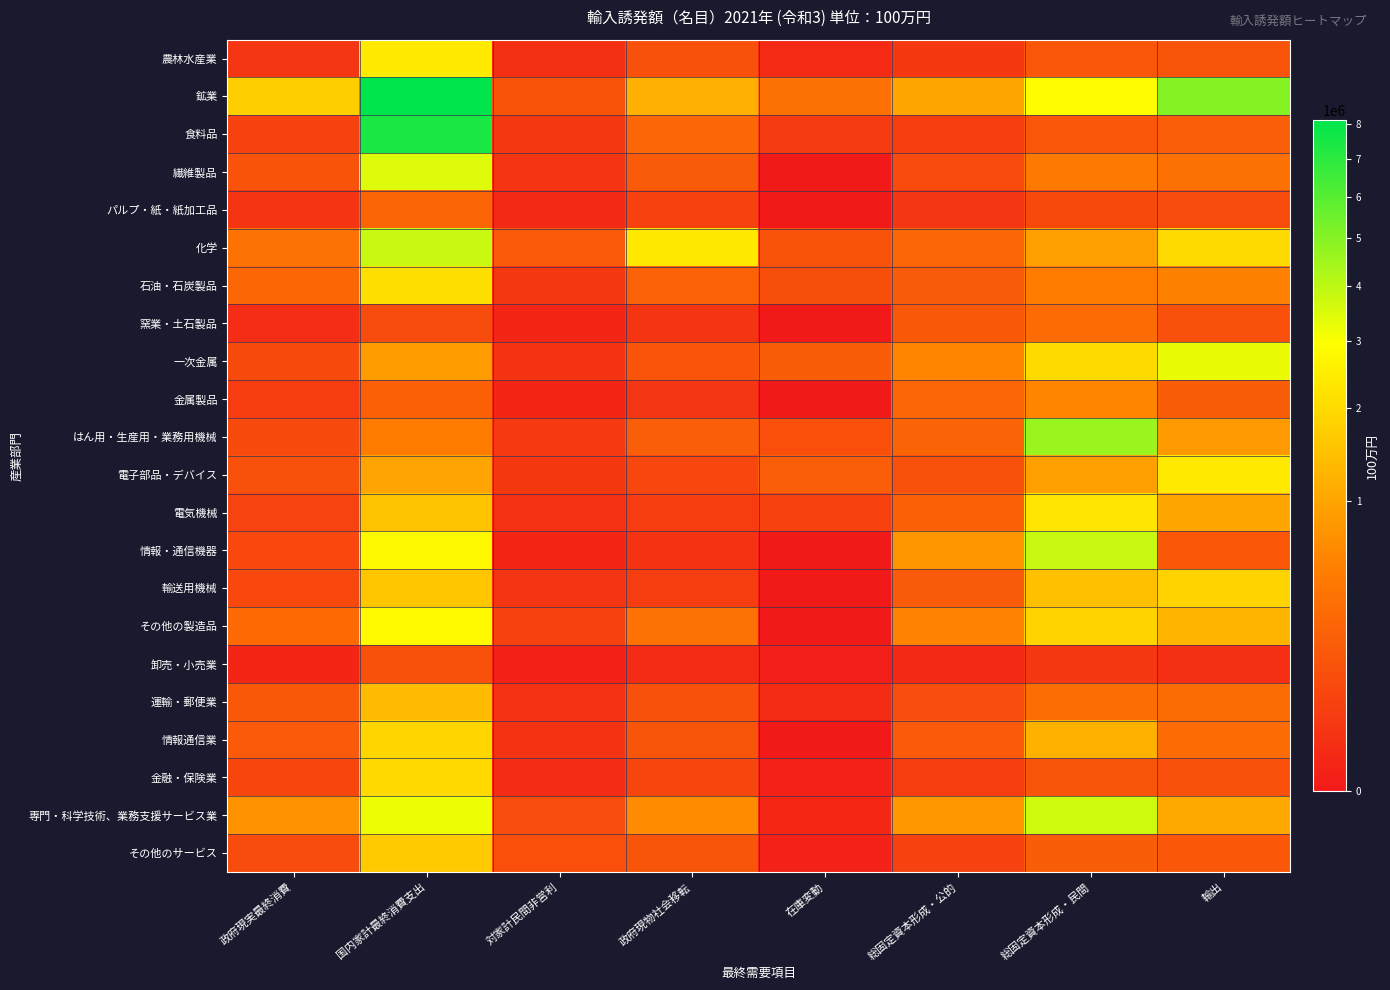

What is the greatest value displayed?

8117004